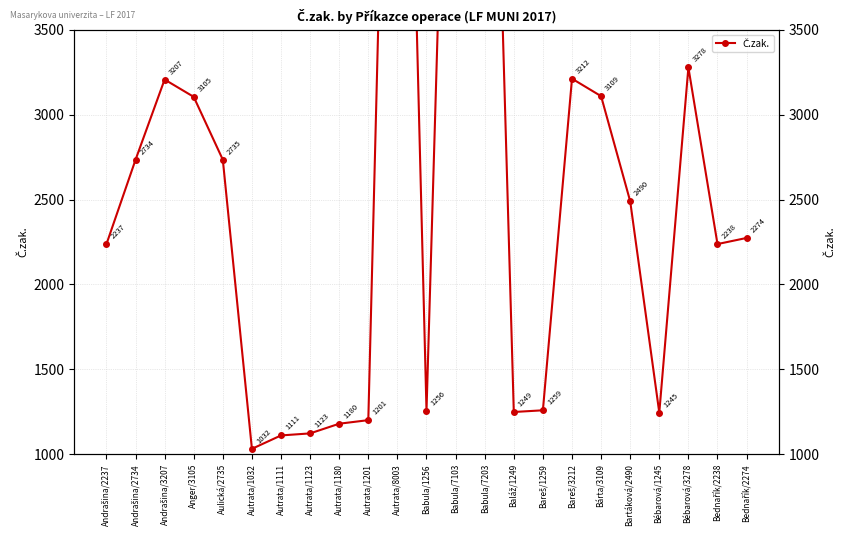

What is the average value?

2765